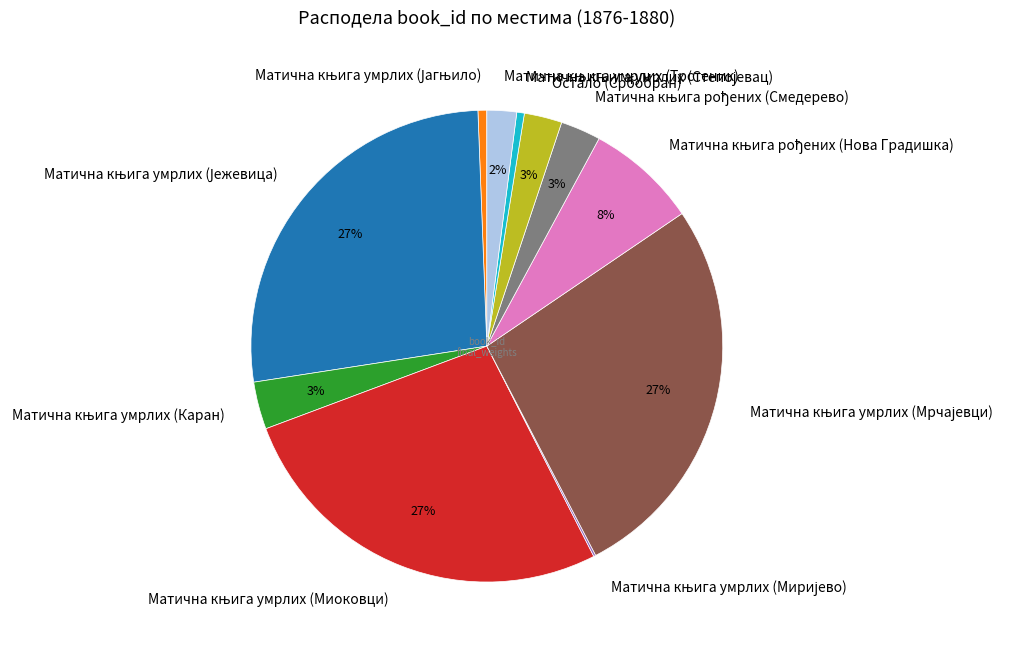

Is there any slice that represents more than half of the pie?

No